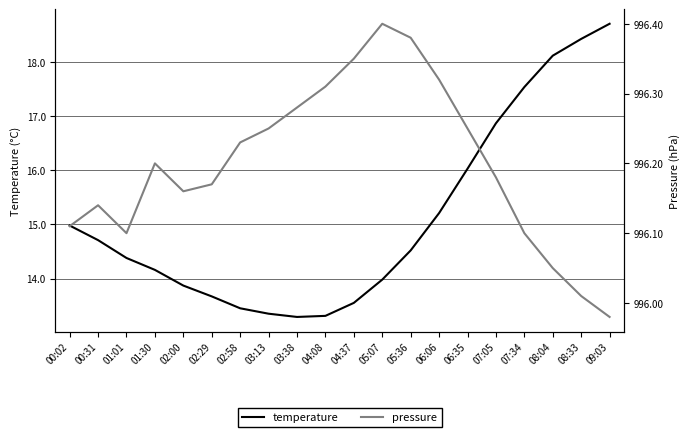

At which category is the sum across all series the highest?

09:03